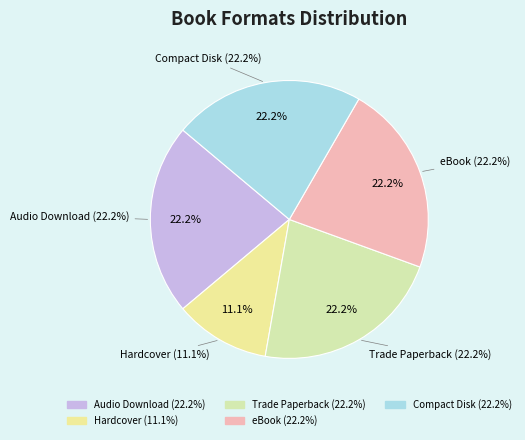

How much of the chart is everything except Audio Download?

77.8%